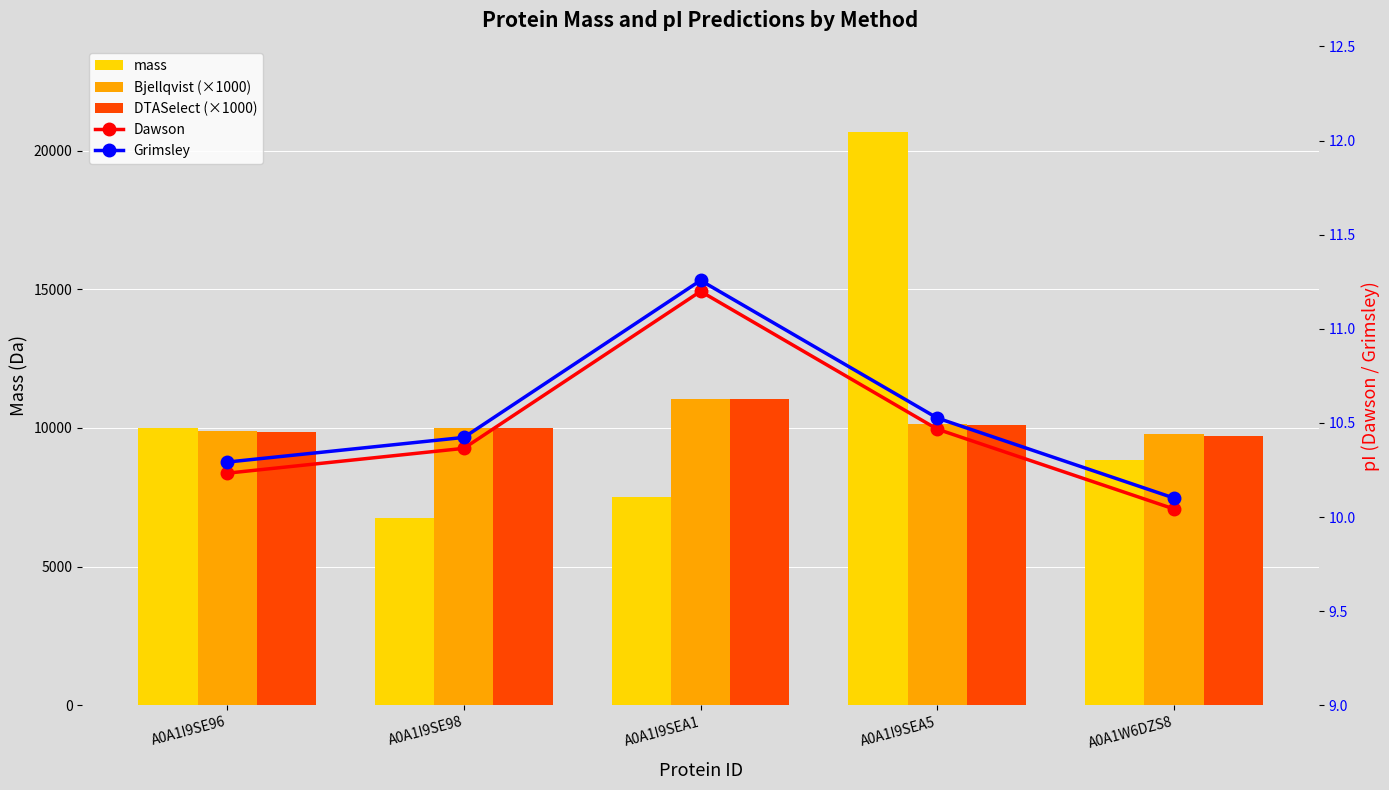

What is the label of the 4th bar from the right?

A0A1I9SE98